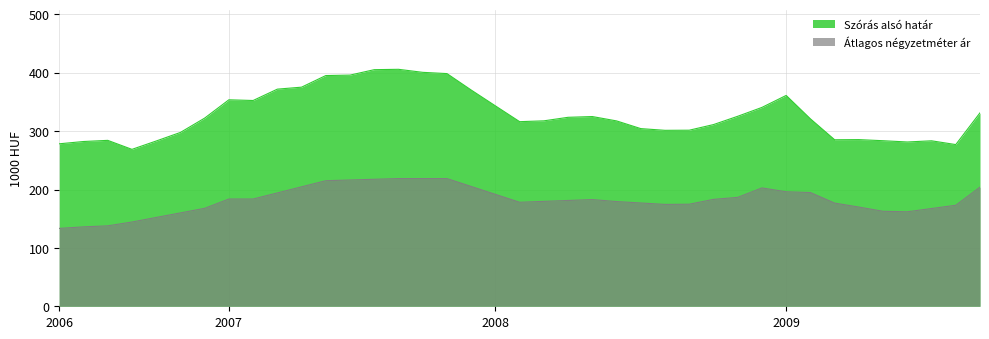

What position from the right is 2009-10?

3